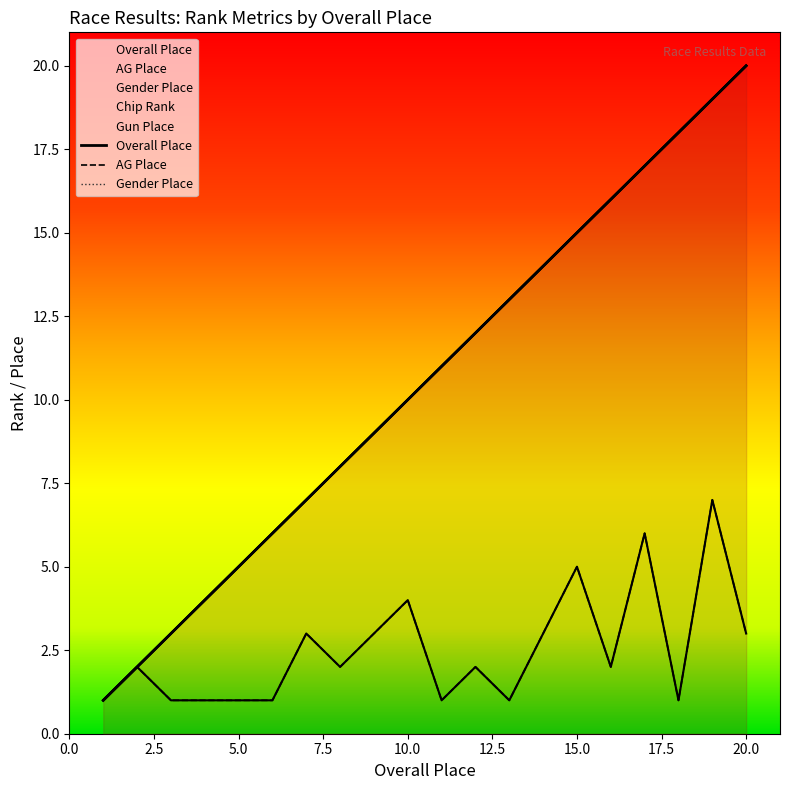

The value of AG Place at 15 is 5. True or false?

True